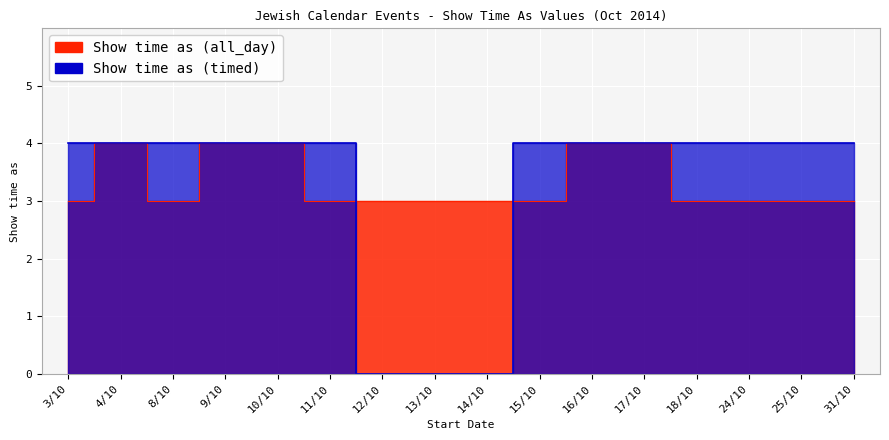

Which series has the largest range (max minus min)?

Show time as (timed)